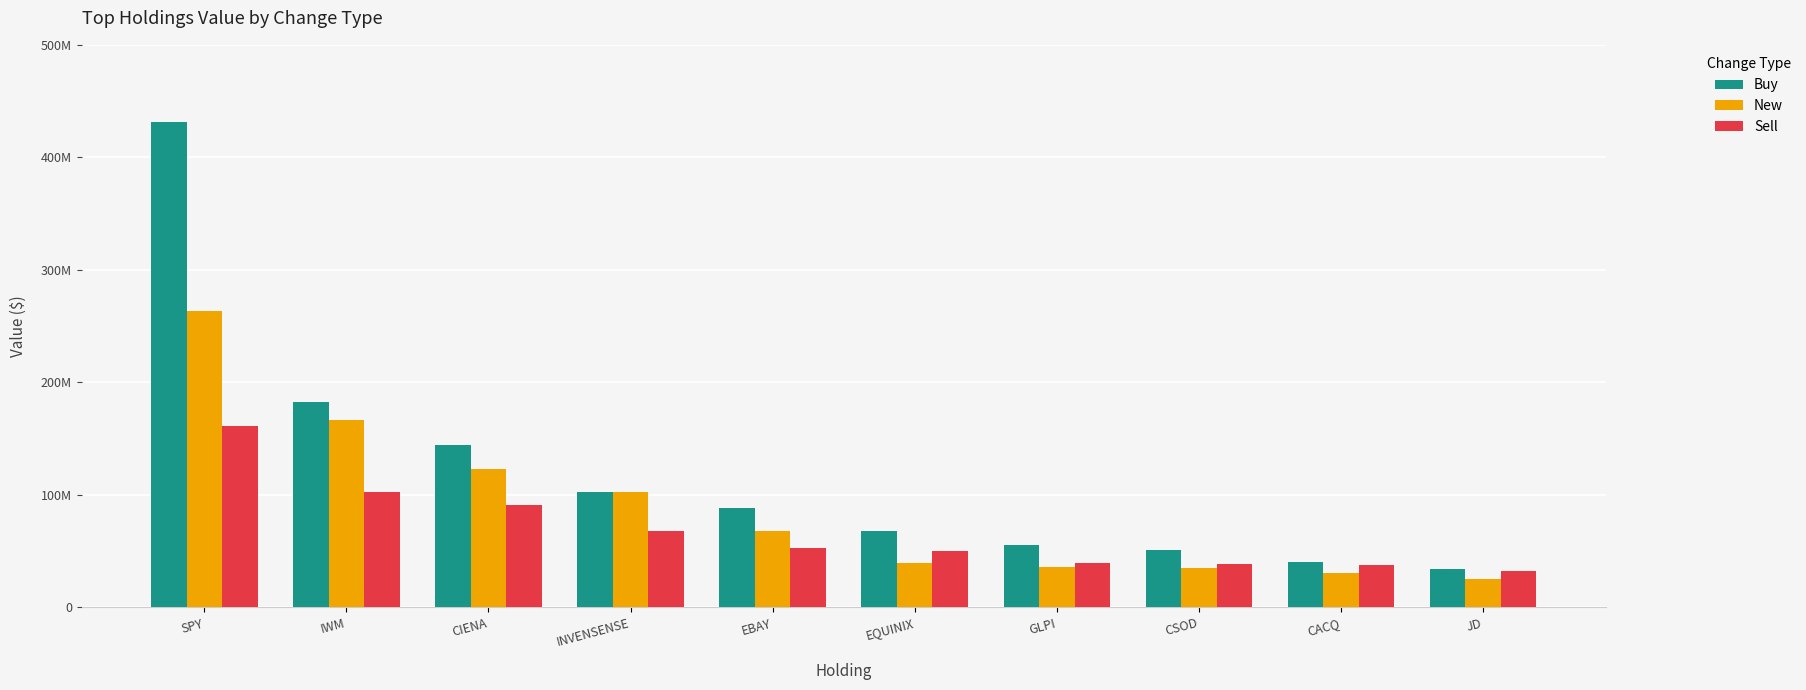

Reading right to left, extract all data points from this chart.

Buy: JD=34356000	CACQ=39995000	CSOD=50663000	GLPI=55843000	EQUINIX=68197000	EBAY=88397000	INVENSENSE=102526000	CIENA=144083000	IWM=182335000	SPY=431327000
New: JD=24989000	CACQ=30666000	CSOD=35445000	GLPI=35838000	EQUINIX=39213000	EBAY=68150000	INVENSENSE=102905000	CIENA=123480000	IWM=166410000	SPY=263714000
Sell: JD=32784000	CACQ=37457000	CSOD=38403000	GLPI=39683000	EQUINIX=50512000	EBAY=52975000	INVENSENSE=68371000	CIENA=91058000	IWM=102709000	SPY=161304000